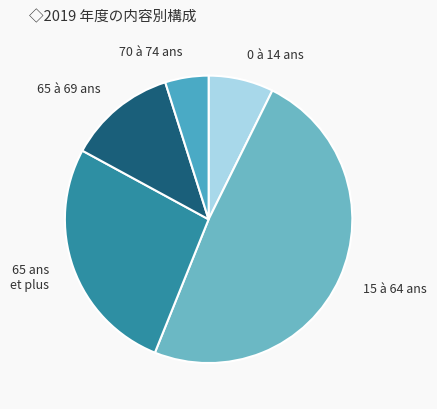

Approximately how many times larger is the value at 65 à 69 ans compared to 0 à 14 ans?

1.7